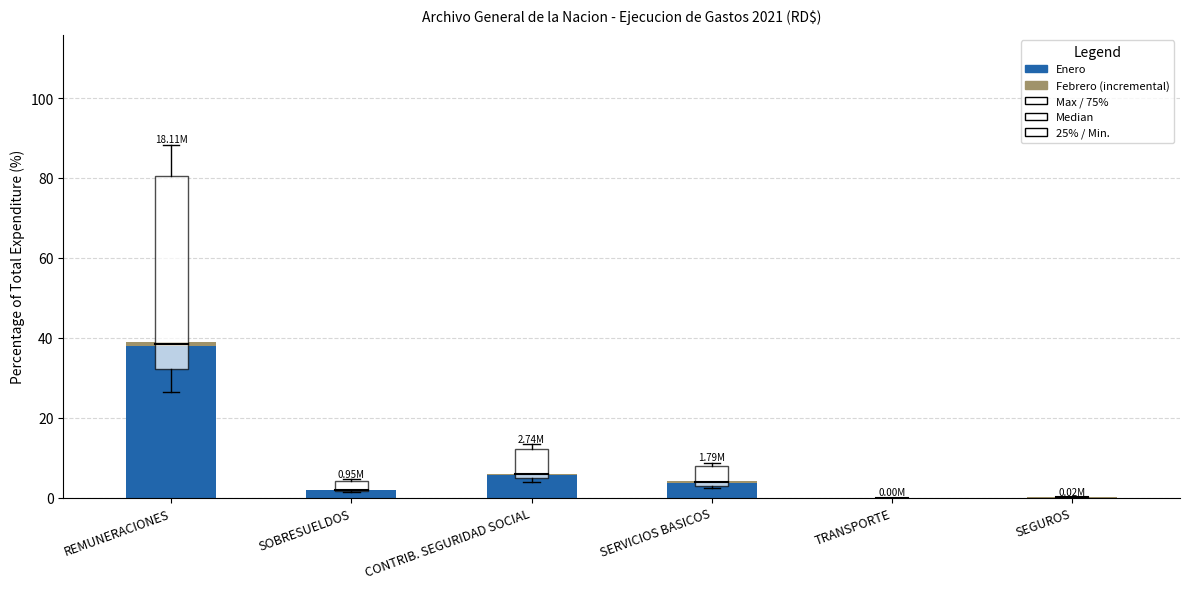

At which label does Enero reach its peak?

REMUNERACIONES